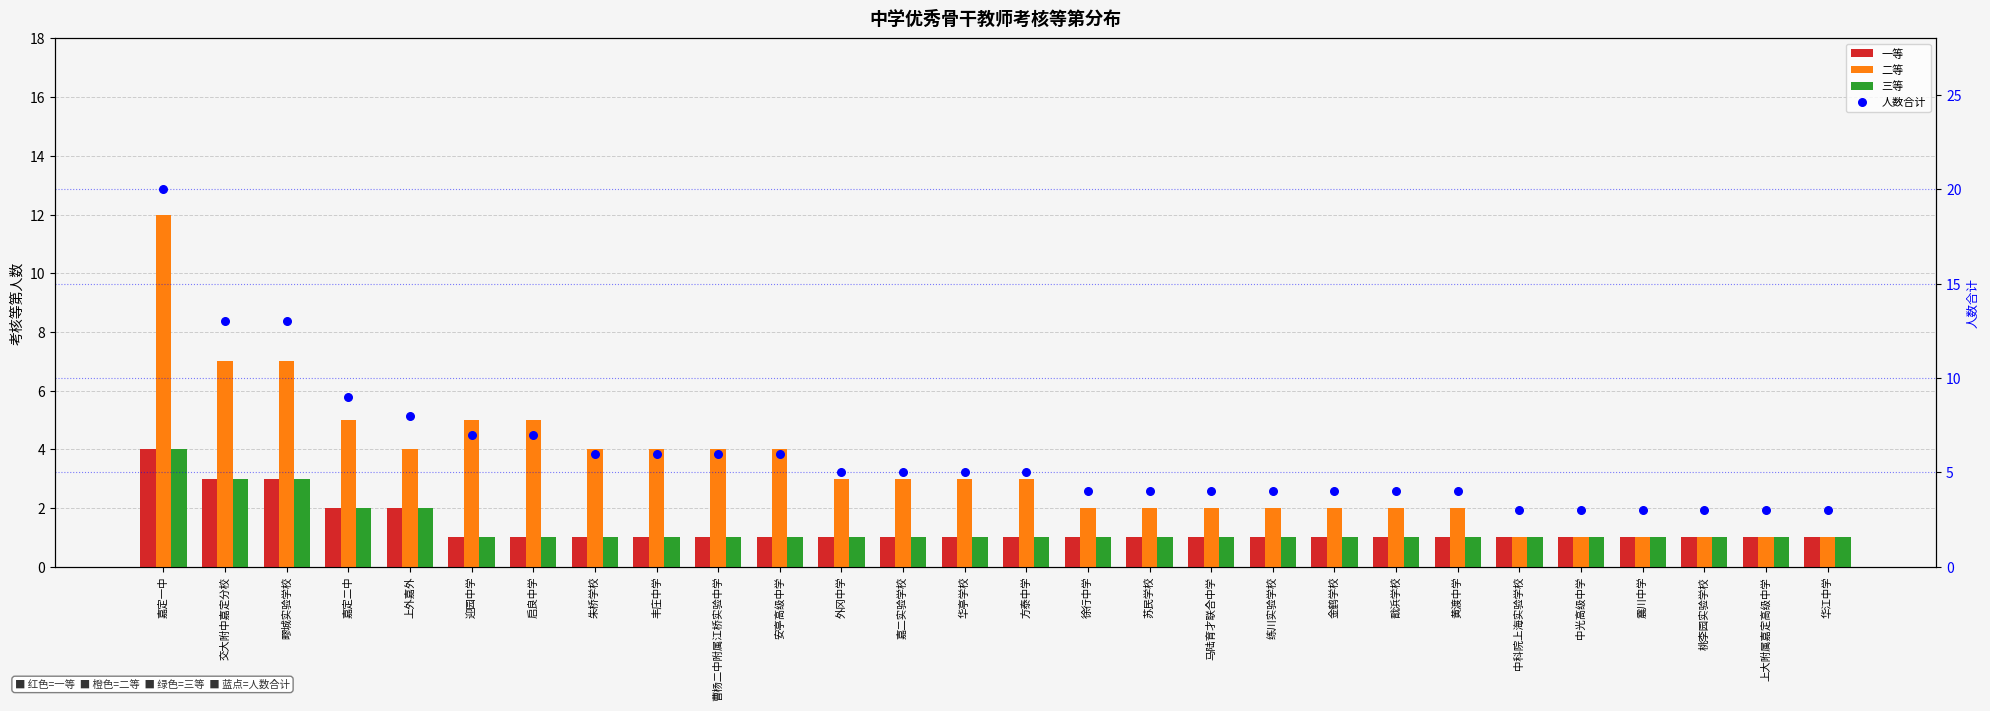

At how many categories does at least one series exceed 13?

1